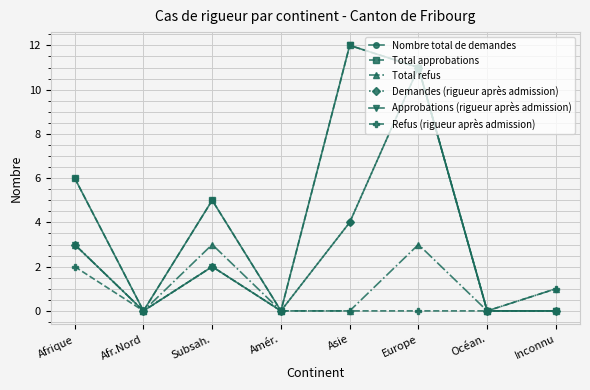

What are all the series names shown in the legend?

Nombre total de demandes, Total approbations, Total refus, Demandes (rigueur après admission), Approbations (rigueur après admission), Refus (rigueur après admission)